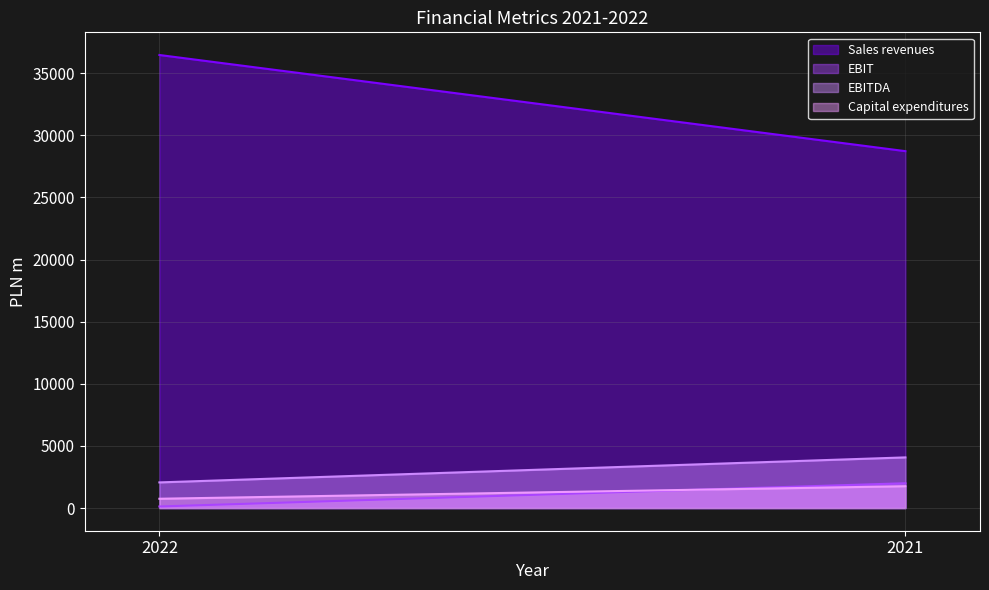

What is the value of the EBIT point at the 2nd from the left?

1998